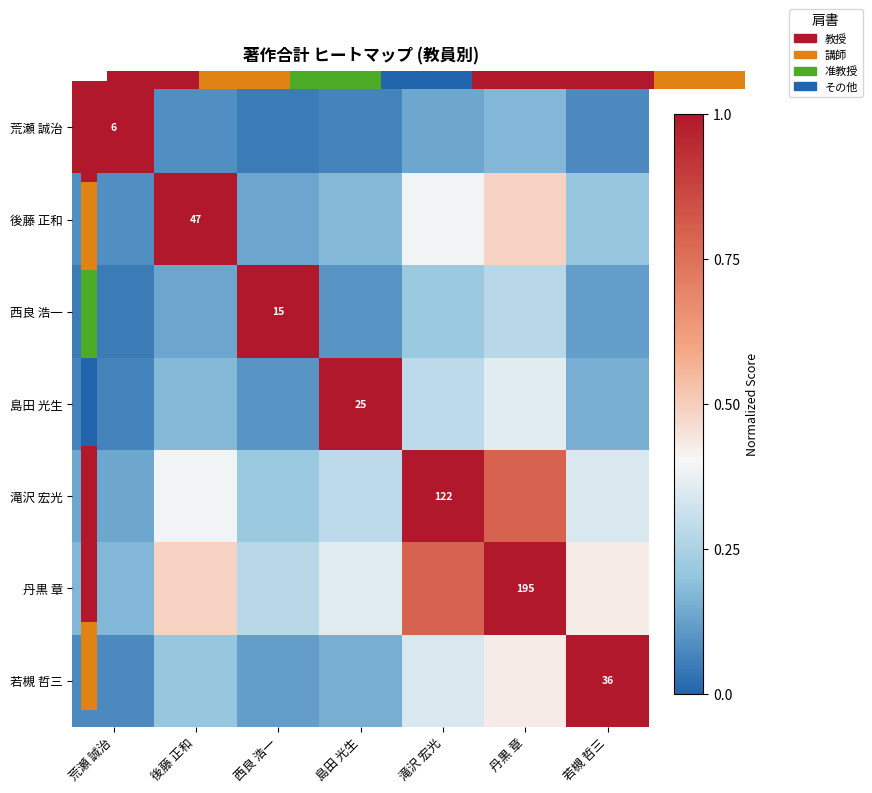

What is the maximum value for 荒瀬 誠治?

1.0